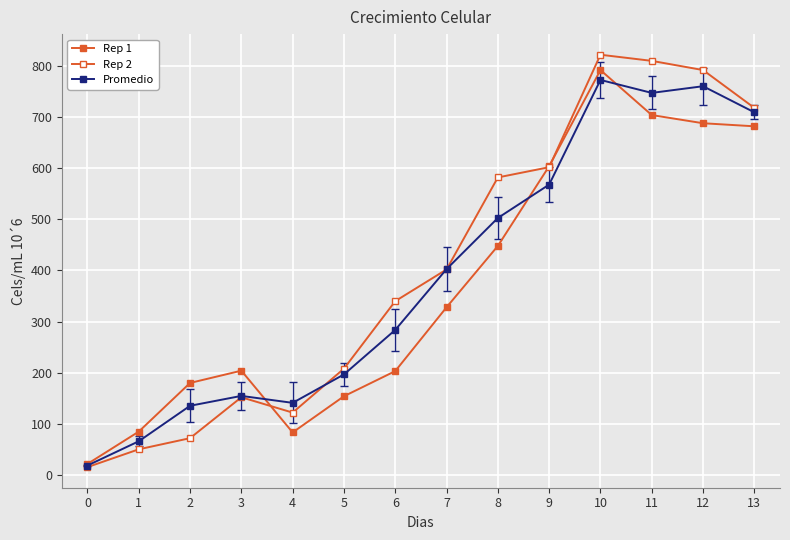

What is the maximum value for Promedio?

772.7